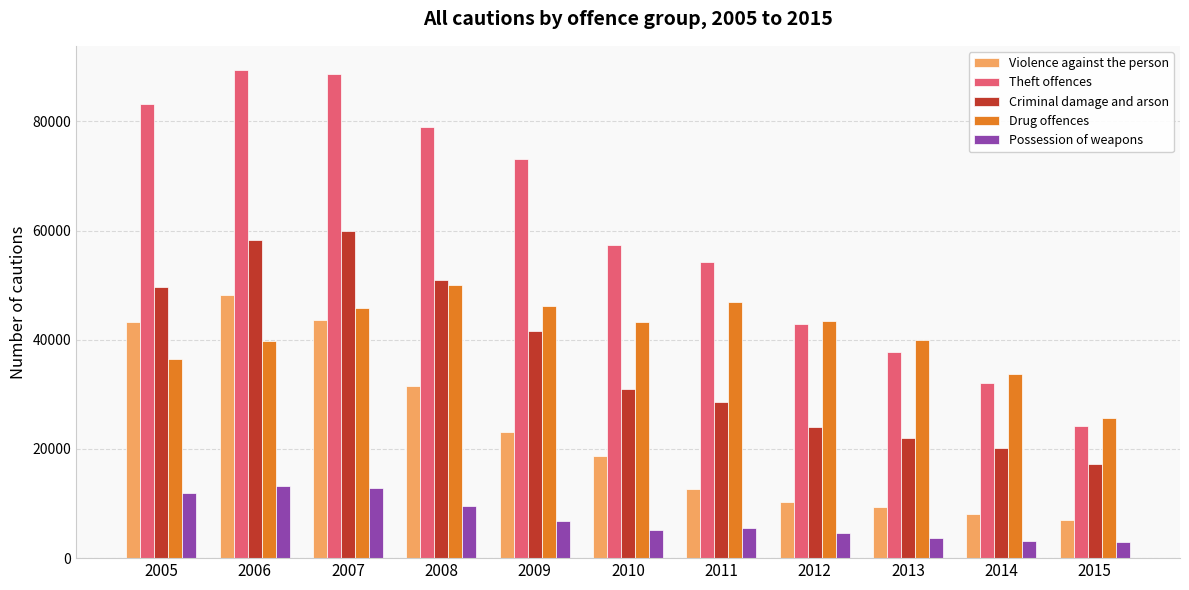

Which series has the widest spread of values?

Theft offences